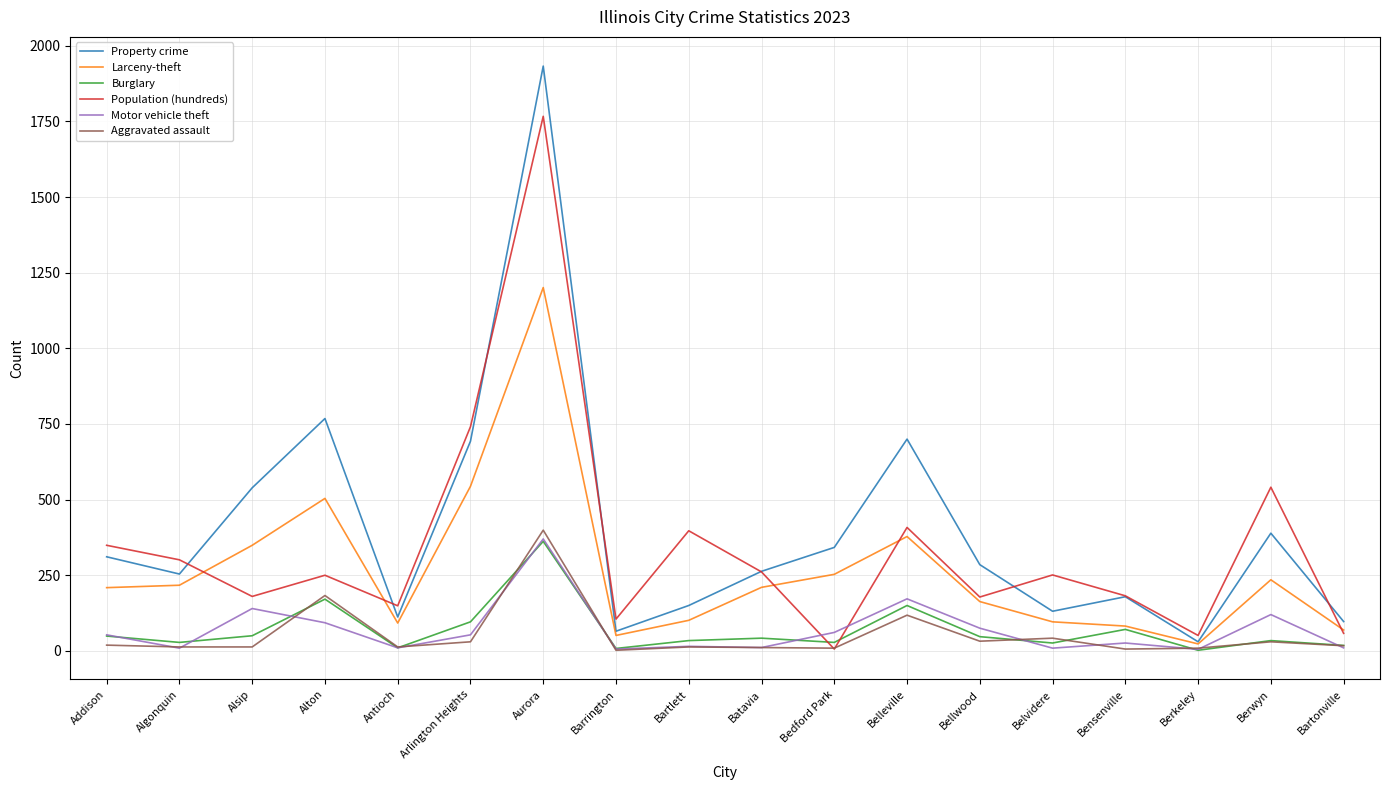

The Population (hundreds) series shows 1016 at Arlington Heights. True or false?

False